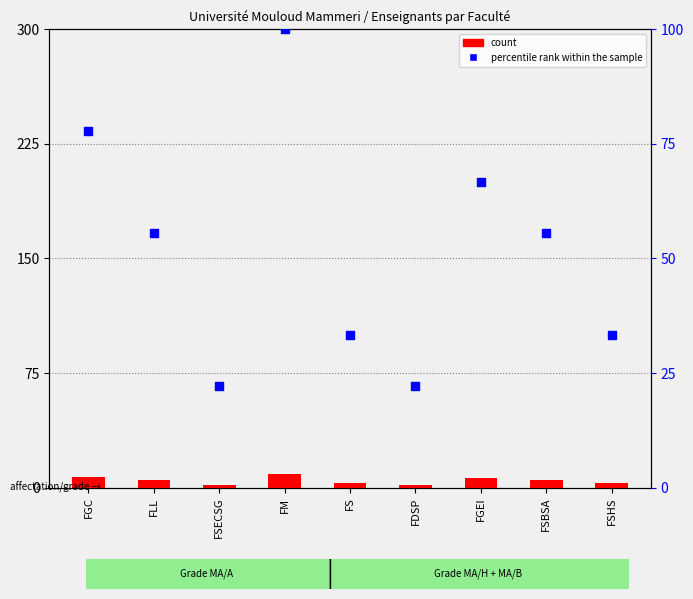

At how many categories does at least one series exceed 30?

7